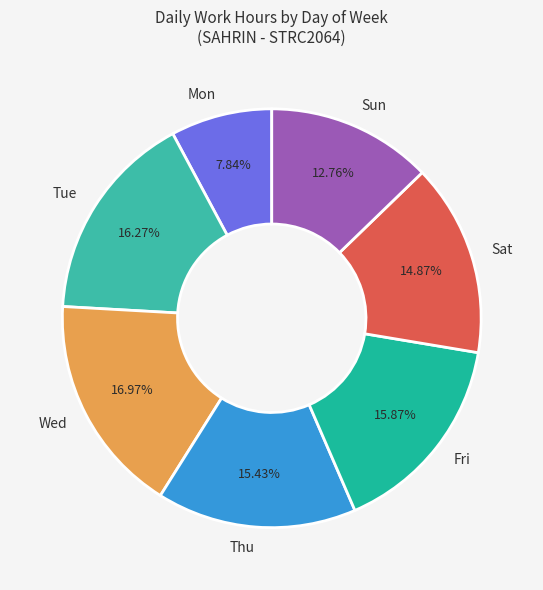

Which category has the biggest portion of the pie?

Wed